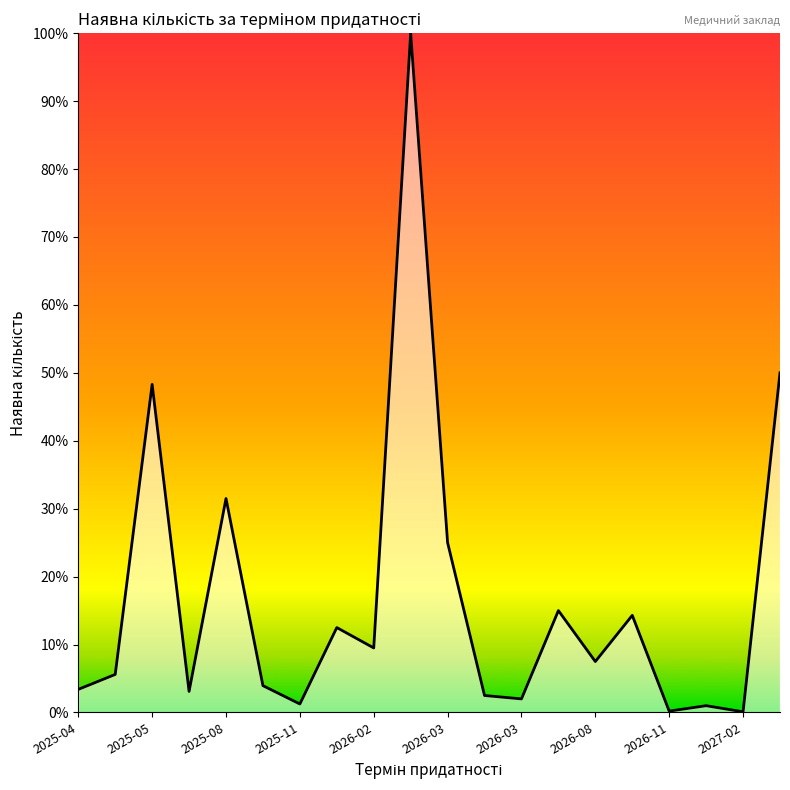

What is the sum of all values?

336.7